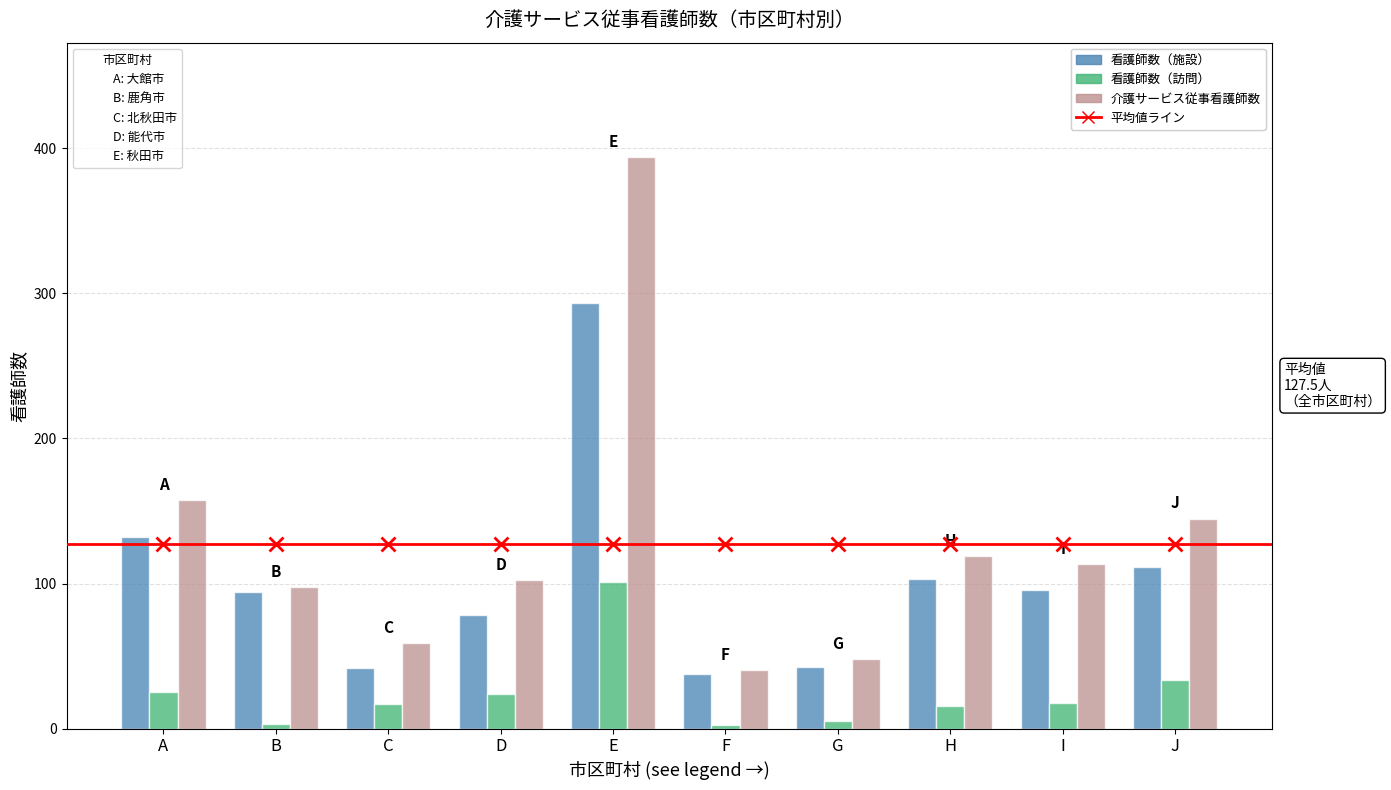

List the series in order of their peak value, highest first.

介護サービス従事看護師数, 看護師数（施設）, Regression Line, 看護師数（訪問）